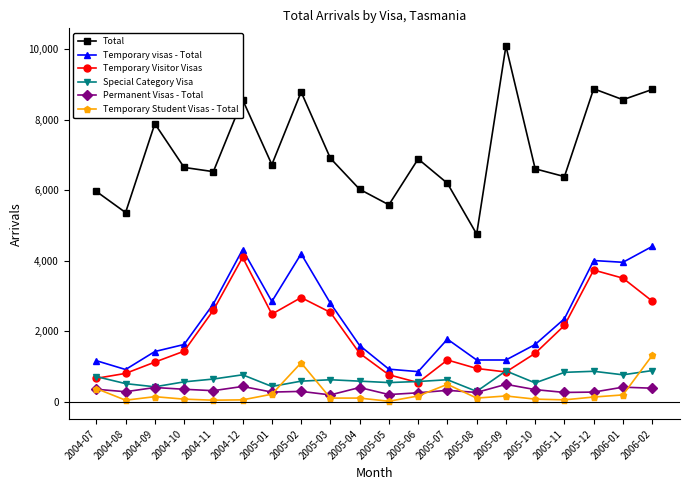

What are all the series names shown in the legend?

Total, Temporary visas - Total, Temporary Visitor Visas, Special Category Visa, Permanent Visas - Total, Temporary Student Visas - Total